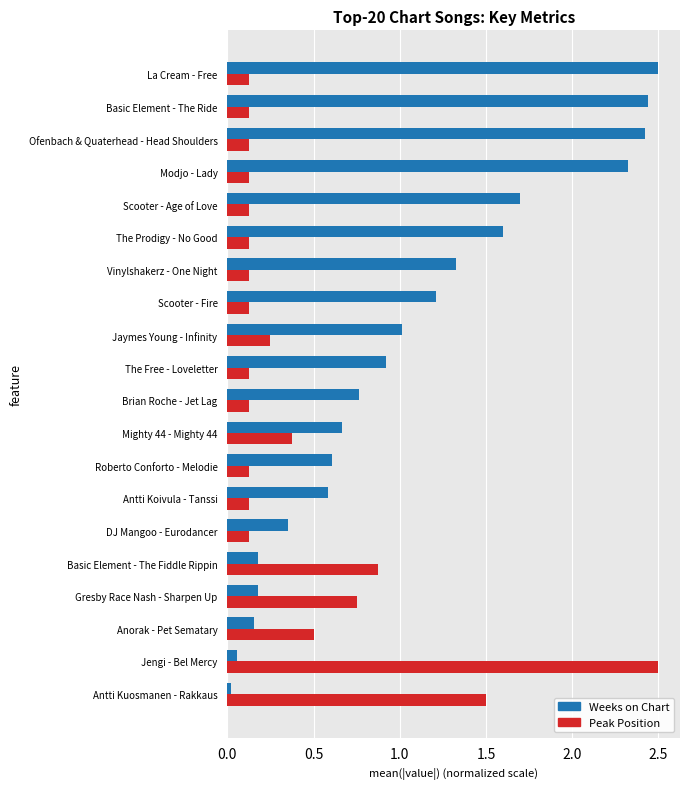

What are all the series names shown in the legend?

Weeks on Chart, Peak Position